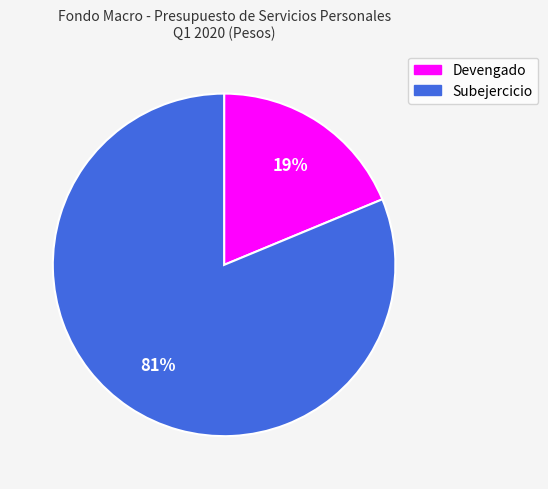

Which slice represents more than half of the pie?

Subejercicio